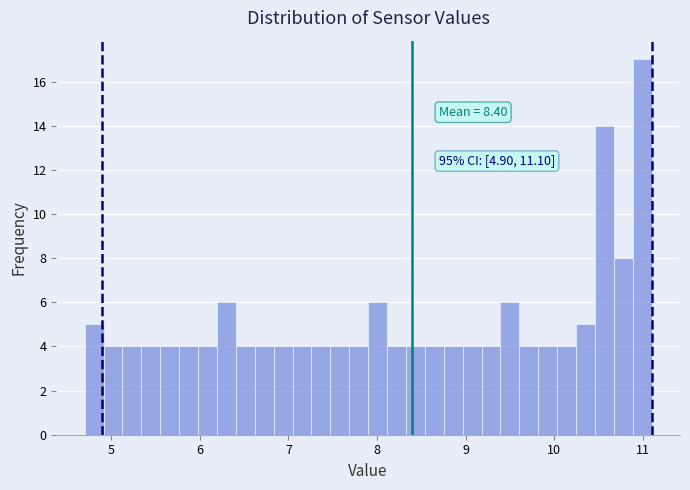

Around what value on the x-axis is the tallest bar? Give the approximate position of its centre, as read against the axis.

11.0